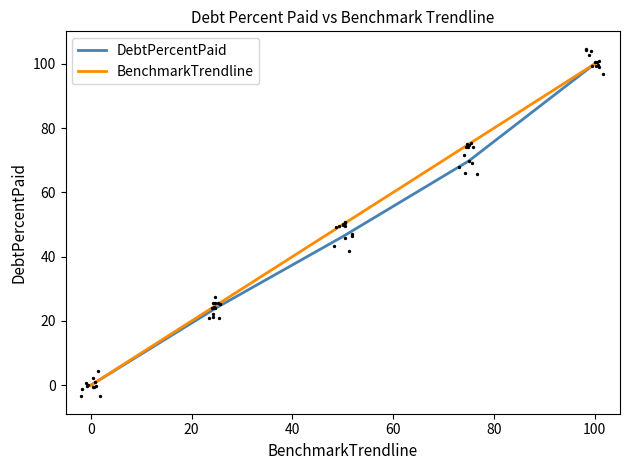

What are all the series names shown in the legend?

DebtPercentPaid, BenchmarkTrendline